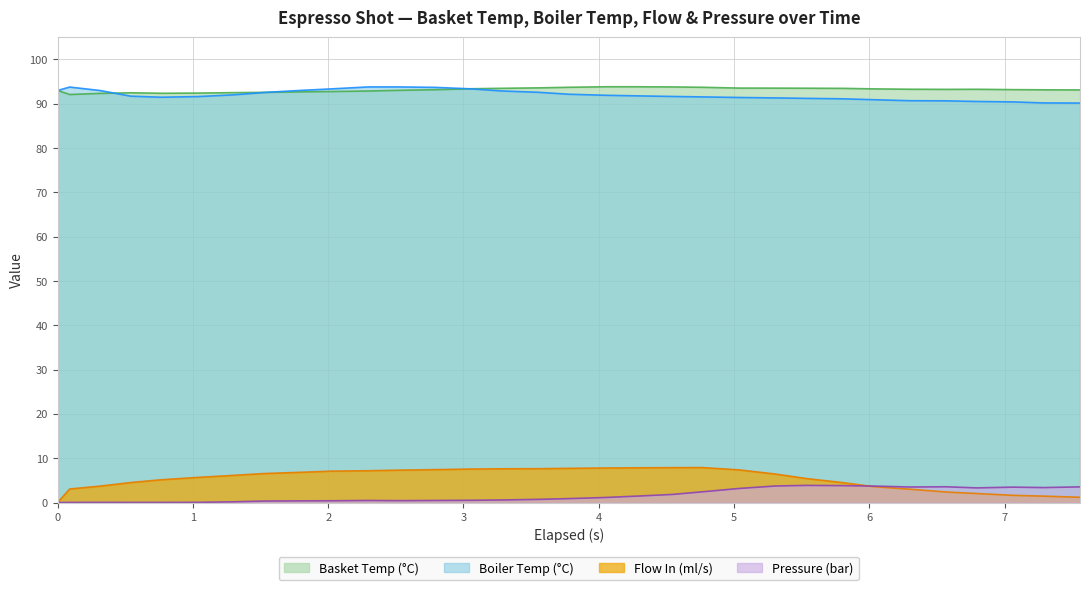

Rank the series at 6.299 from lowest to highest value.

flow_in, pressure, water_temperature_in, water_temperature_basket